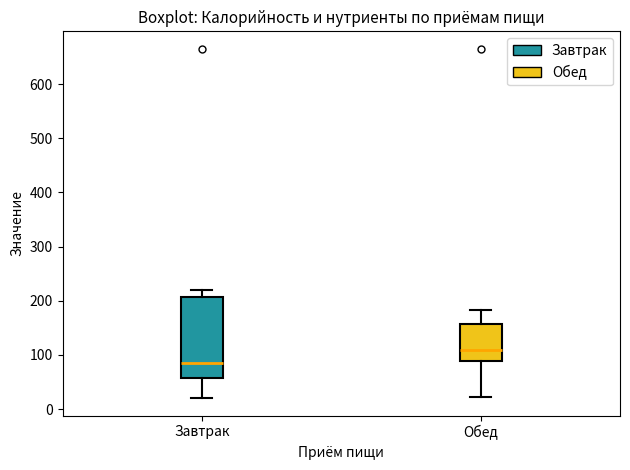

Which box is the tallest, from its lower edge to its upper edge?

Завтрак